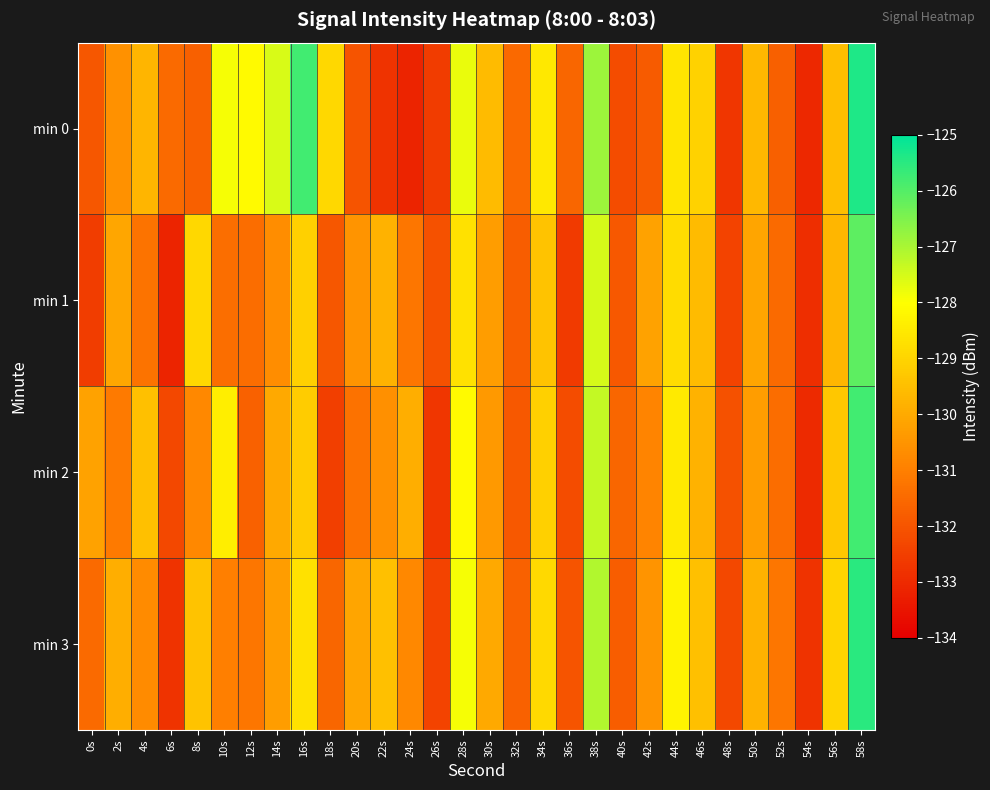

At how many categories does at least one series exceed -128?

6